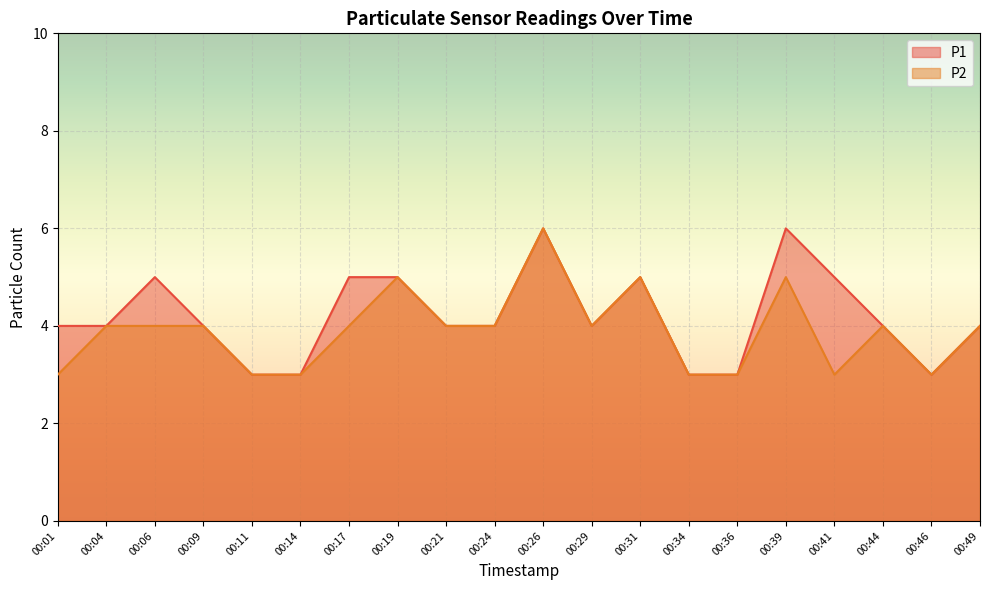

In P1, how many points are higher than both neighbors (excluding endpoints)?

4